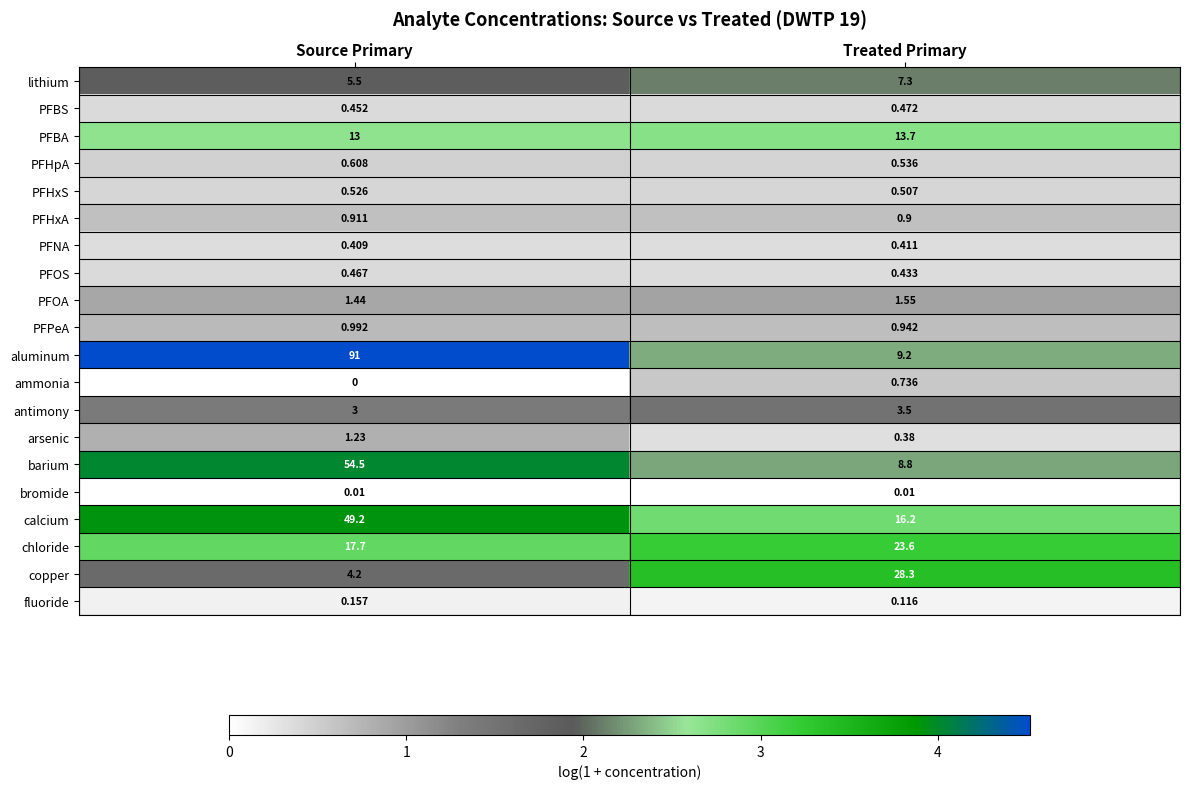

Which series has the widest spread of values?

aluminum